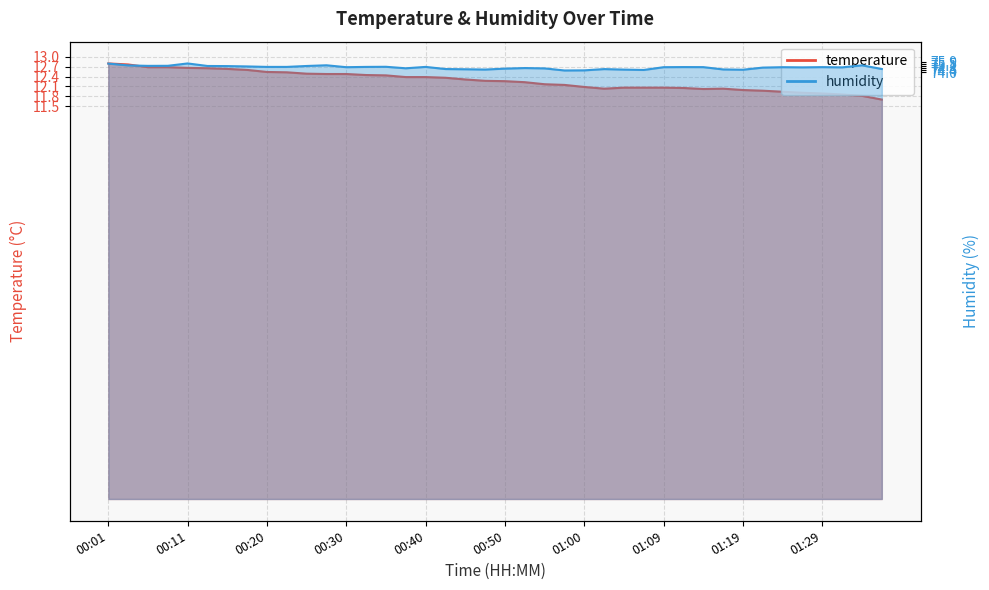

Reading right to left, what are all the values shown in this chart?

temperature: 11.7	11.8	11.9	11.9	11.9	11.9	12.0	12.0	12.0	12.0	12.1	12.1	12.1	12.1	12.0	12.1	12.2	12.2	12.2	12.3	12.3	12.3	12.4	12.4	12.4	12.4	12.4	12.5	12.5	12.5	12.5	12.5	12.6	12.6	12.6	12.7	12.7	12.7	12.8	12.8
humidity: 74.6	75.2	74.9	74.9	74.9	74.9	74.8	74.5	74.5	74.9	74.9	74.9	74.4	74.5	74.6	74.4	74.3	74.7	74.8	74.7	74.5	74.6	74.6	75.0	74.7	75.0	75.0	74.9	75.2	75.1	75.0	75.0	75.0	75.1	75.1	75.6	75.2	75.2	75.2	75.5